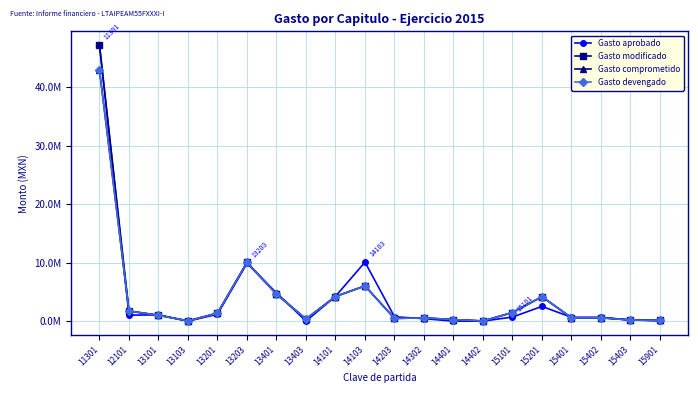

Reading left to right, list all the values displayed in this chart.

Gasto aprobado: 47244548.7	1015894.1	1073355.8	0.0	1170189.2	9890789.1	4838463.6	0.0	4238226.6	10096742.4	749299.8	415264.6	0.0	0.0	696066.3	2516986.4	654804.7	653452.3	197655.7	60676.5
Gasto modificado: 47244548.7	1723357.8	1001704.4	38148.3	1380223.5	10060117.3	4637421.1	360288.0	4213695.5	6028137.6	473280.3	540893.5	263563.2	19221.8	1470801.9	4177797.6	571410.0	571410.0	194230.2	117625.0
Gasto comprometido: 42971117.4	1723357.8	1001686.4	38148.3	1332297.3	10054178.5	4617940.7	360288.0	4213695.5	6028137.6	473280.3	540893.5	263563.2	19221.8	1470801.9	4177797.6	571410.0	571410.0	194230.2	117625.0
Gasto devengado: 42964973.6	1723357.8	1001686.4	38148.3	1332297.3	10054178.5	4617940.7	360288.0	4213695.5	6028137.6	473280.3	540893.5	263563.2	19221.8	1470801.9	4177797.6	571410.0	571410.0	194230.2	117625.0